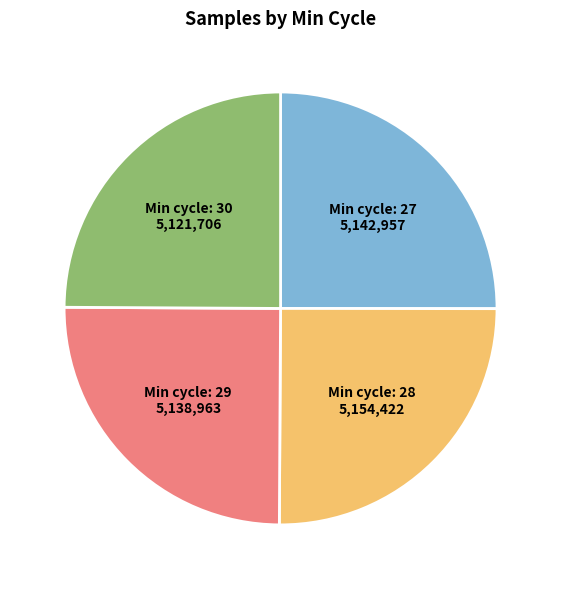

Is there any slice that represents more than half of the pie?

No